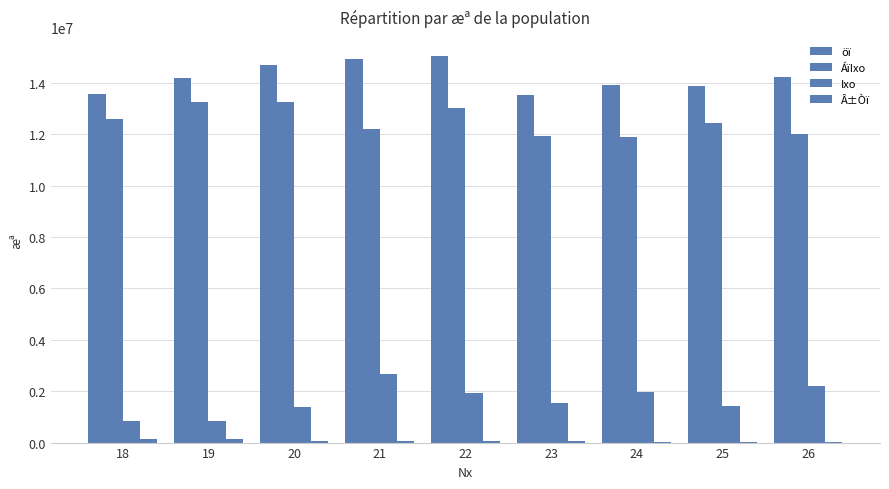

At how many categories does at least one series exceed 2035327?

9